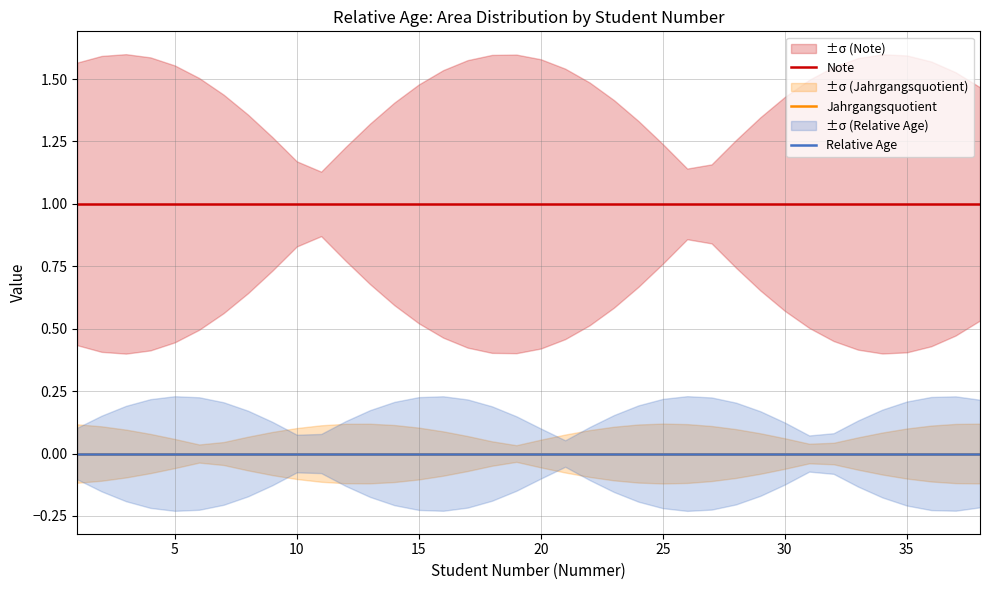

Rank the series at 5 from highest to lowest value.

Note, Jahrgangsquotient, Relative Age